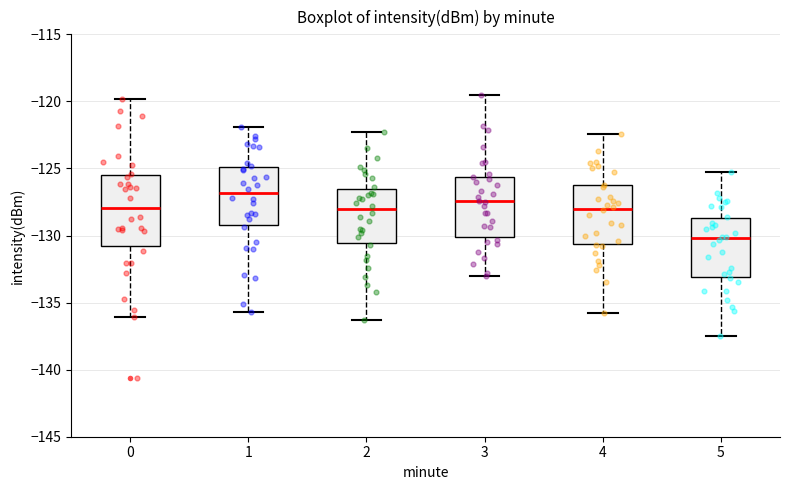

Reading left to right, read every box against the y-axis: the position of its median line, the range the box covers, and the ends of its whiskers. The values are not printed on the chart, so give them approximately, as read against the axis.

0: median -128.0, box -131.0 to -125.5, whiskers -136.0 to -120.0
1: median -127.0, box -129.0 to -125.0, whiskers -135.5 to -122.0
2: median -128.0, box -130.5 to -126.5, whiskers -136.5 to -122.5
3: median -127.5, box -130.0 to -125.5, whiskers -133.0 to -119.5
4: median -128.0, box -130.5 to -126.0, whiskers -136.0 to -122.5
5: median -130.0, box -133.0 to -128.5, whiskers -137.5 to -125.5